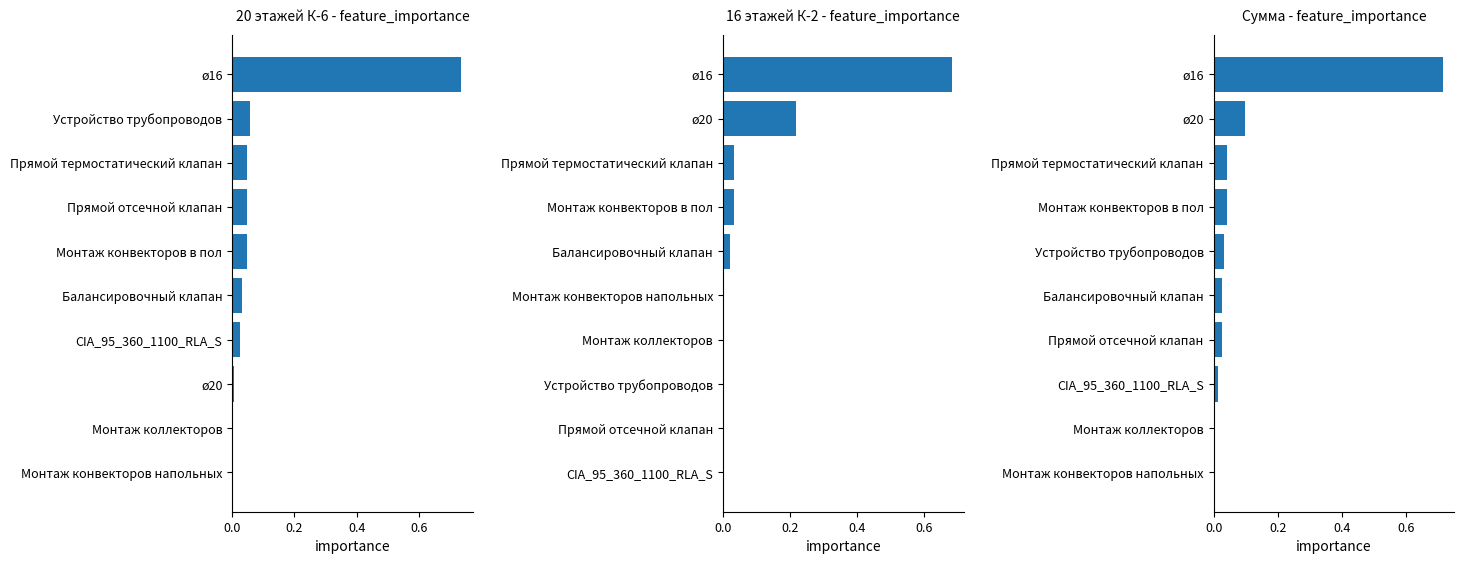

How many categories are shown in the chart?

10